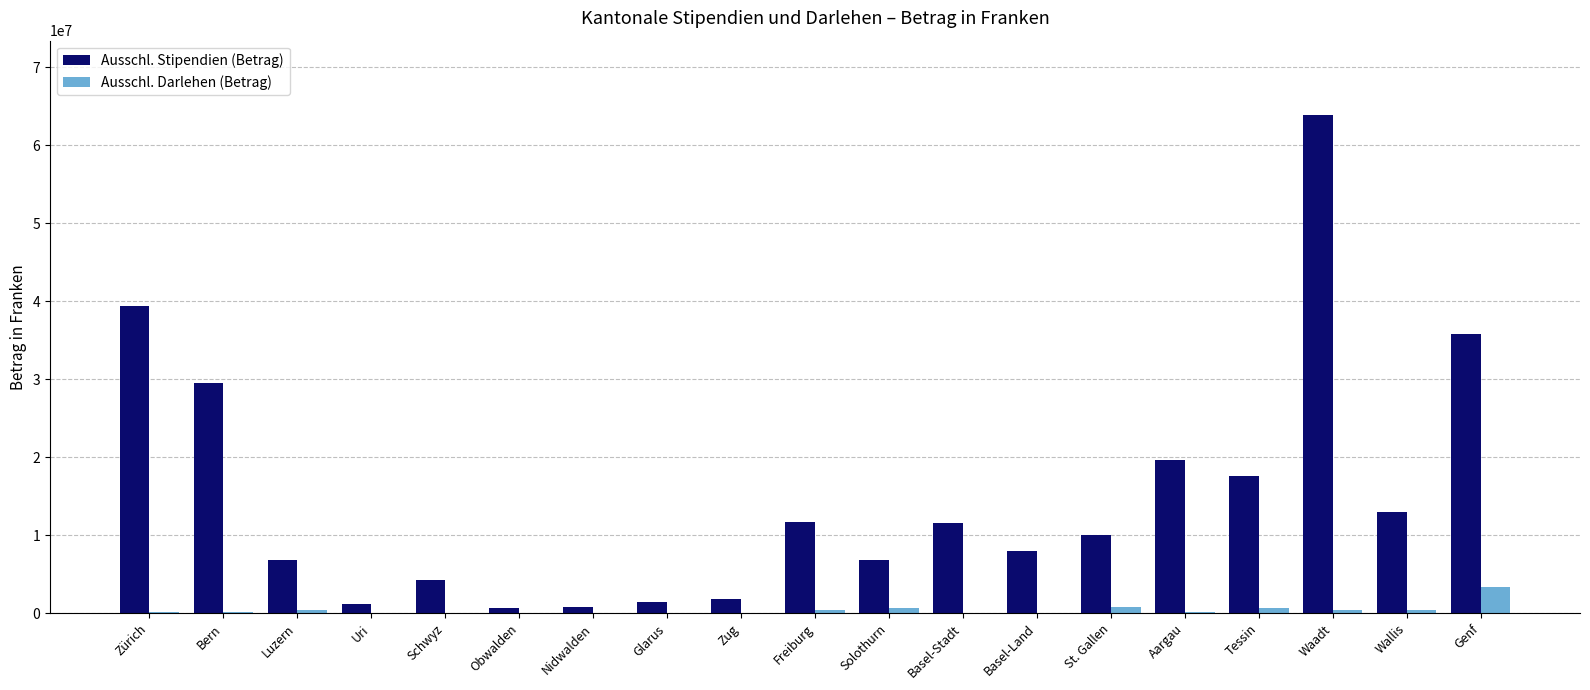

Read the Ausschl. Darlehen (Betrag) value at Basel-Stadt, to the nearest 50.

41150